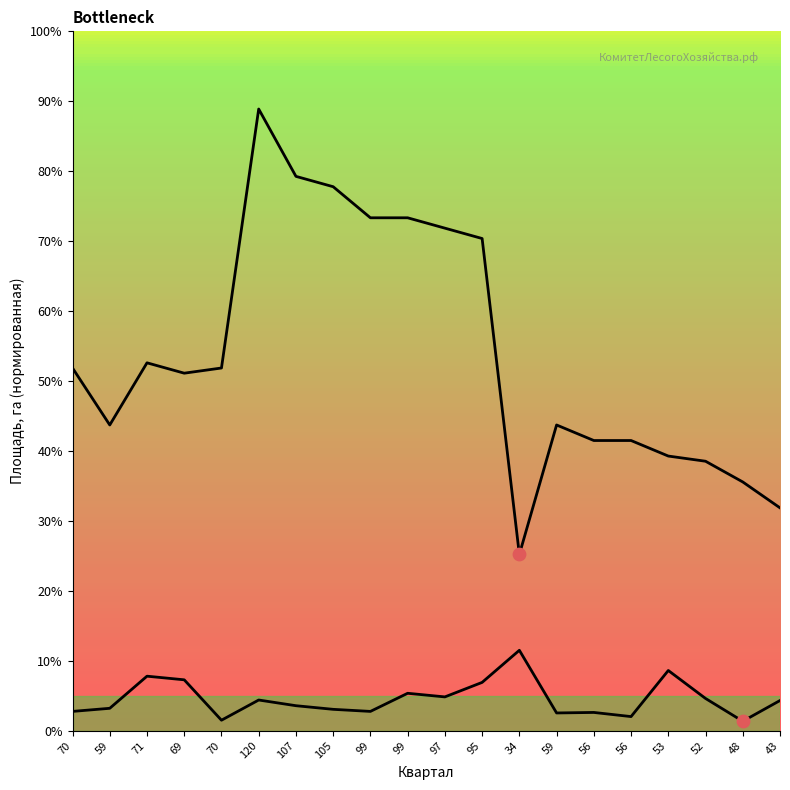

At which category is the sum across all series the highest?

120